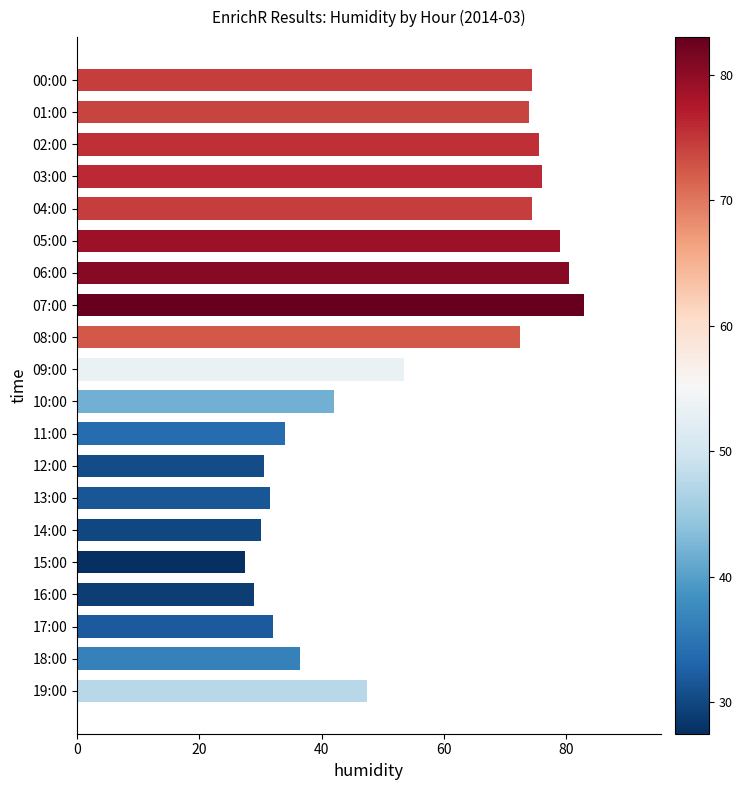

What is the difference between the maximum and minimum values?

55.5